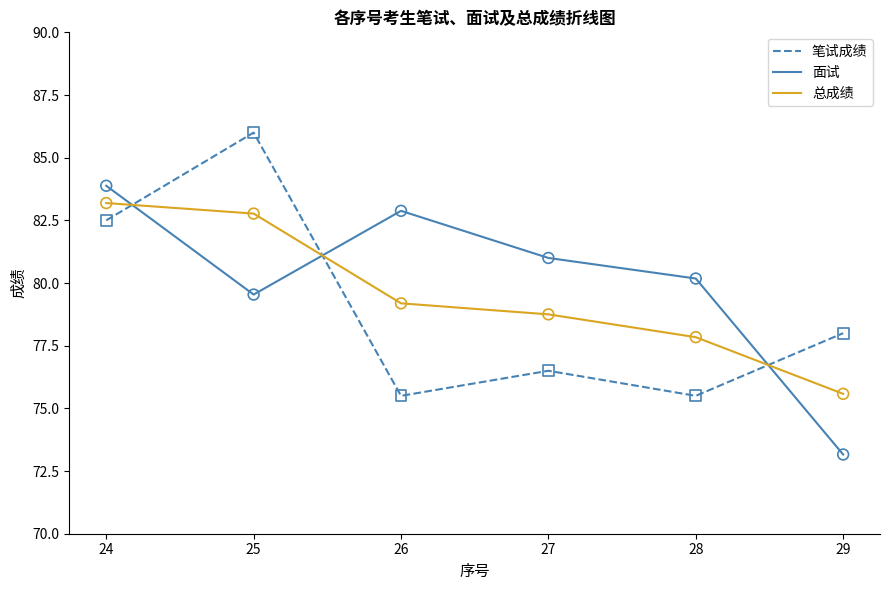

What is the spread (max minus min) of values at 28?

4.7